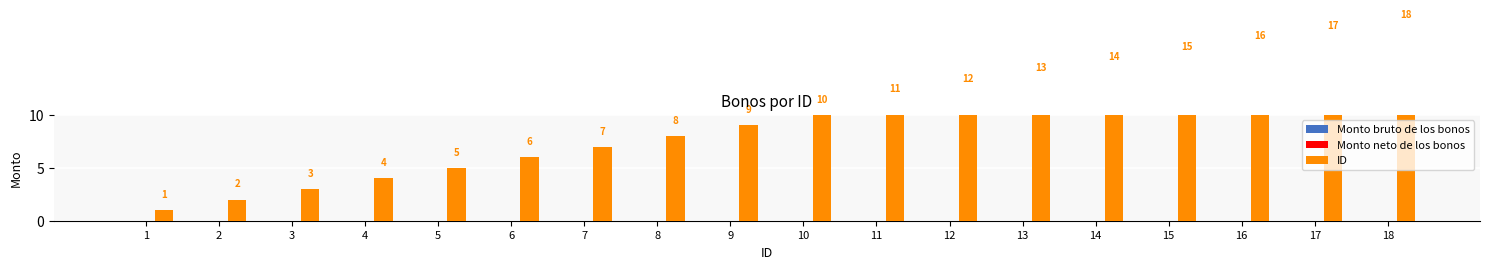

Reading left to right, extract all data points from this chart.

Monto bruto de los bonos: 1=0	2=0	3=0	4=0	5=0	6=0	7=0	8=0	9=0	10=0	11=0	12=0	13=0	14=0	15=0	16=0	17=0	18=0
Monto neto de los bonos: 1=0	2=0	3=0	4=0	5=0	6=0	7=0	8=0	9=0	10=0	11=0	12=0	13=0	14=0	15=0	16=0	17=0	18=0
ID: 1=1	2=2	3=3	4=4	5=5	6=6	7=7	8=8	9=9	10=10	11=11	12=12	13=13	14=14	15=15	16=16	17=17	18=18